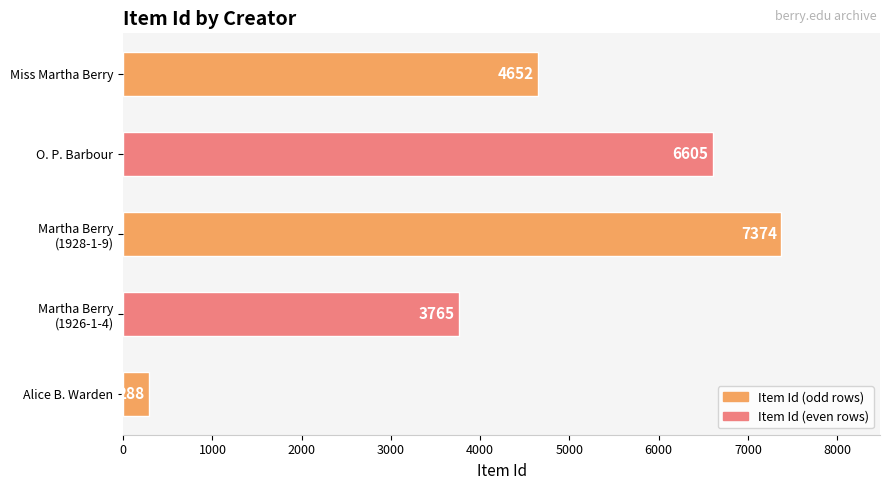

The chart shows a value of 8748 at O. P. Barbour. True or false?

False